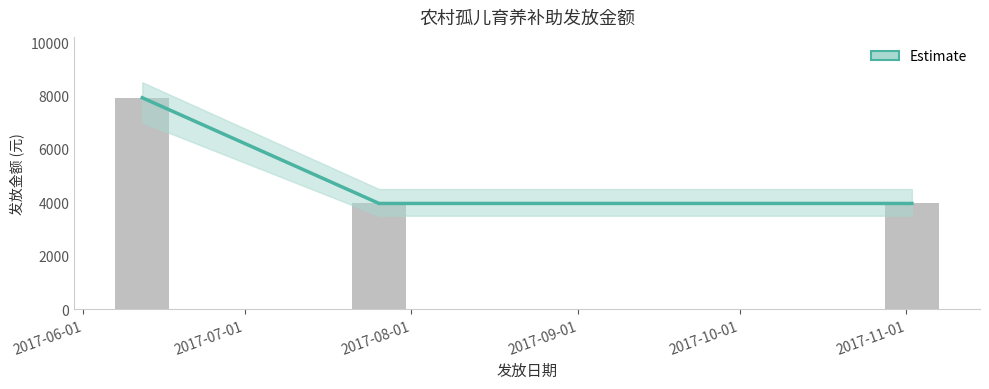

Which has a higher value, 2017-06-01 or 2017-07-01?

2017-06-01